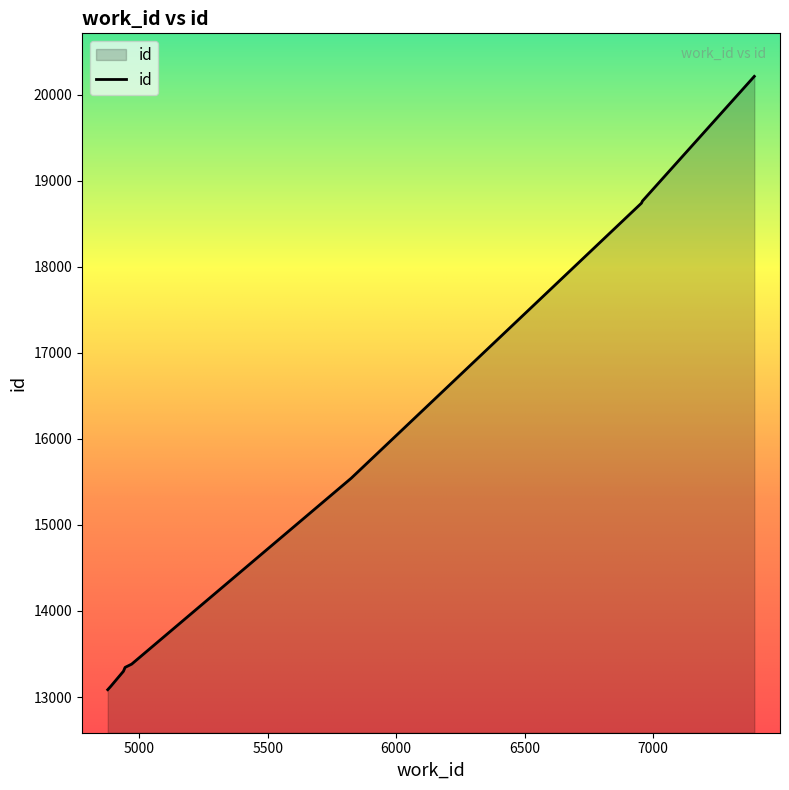

Does the chart display data point markers on the line(s)?

No